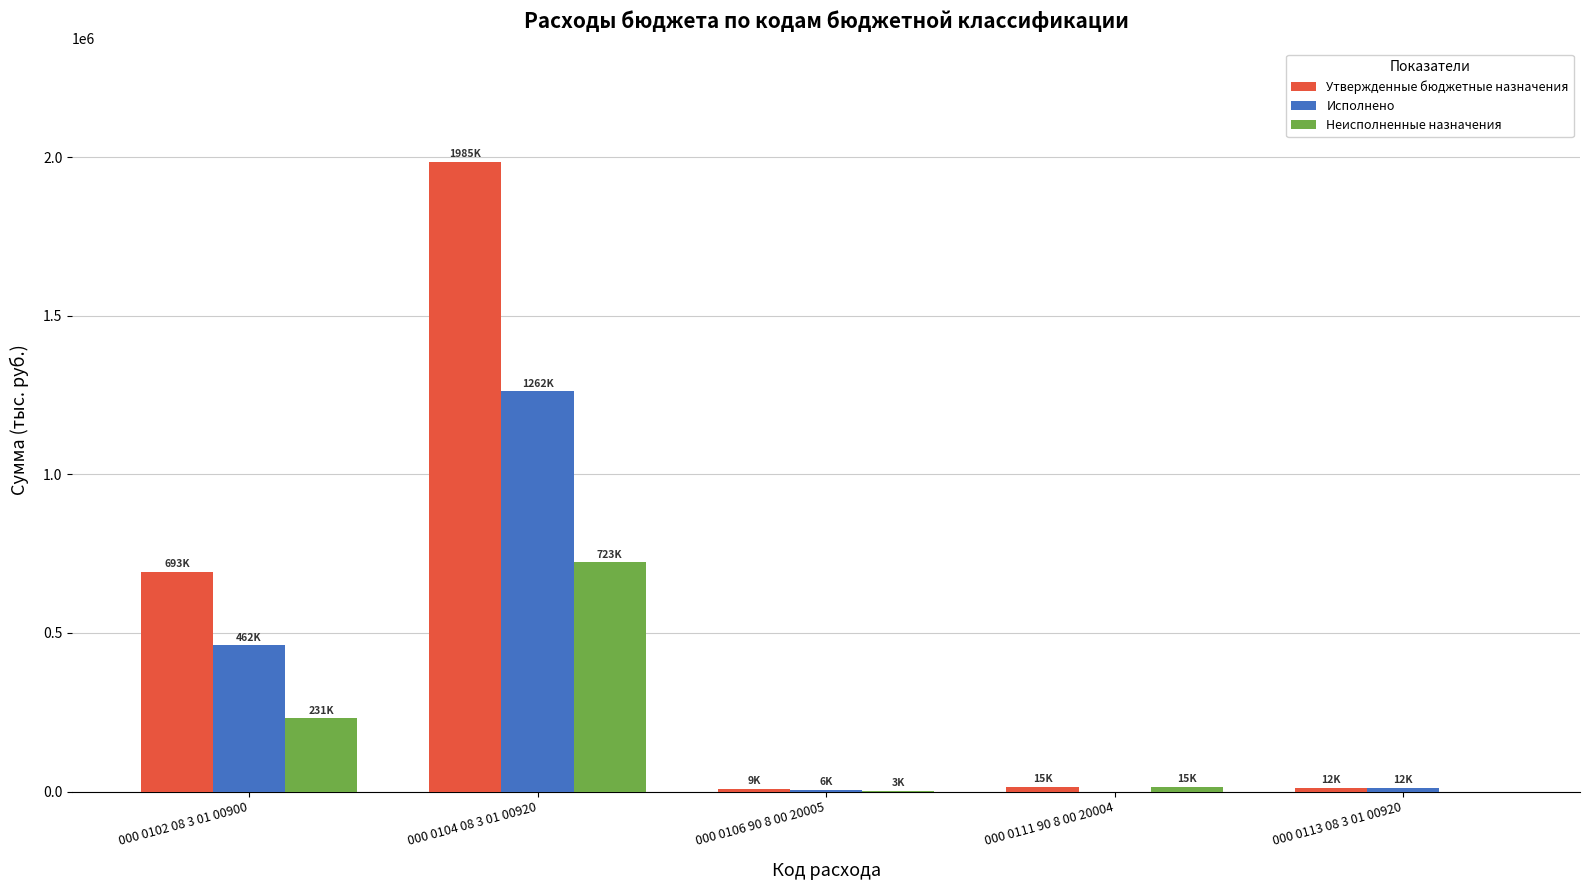

The value of Неисполненные назначения at 000 0102 08 3 01 00900 is 231372.8. True or false?

True